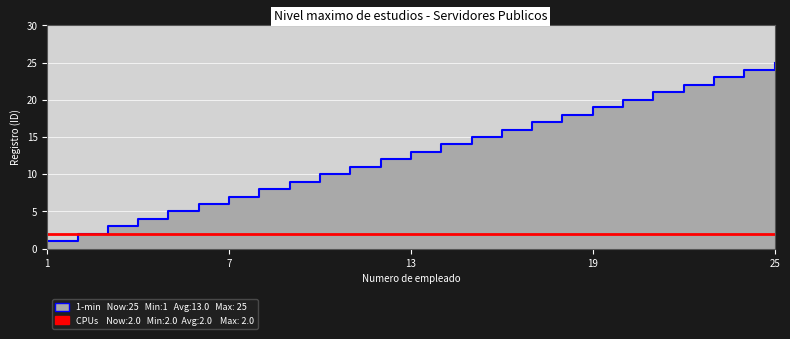

At which label is the value closest to 13?

13